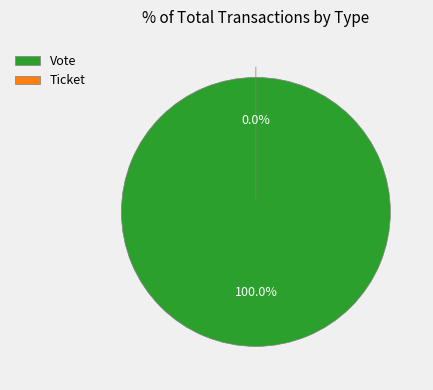

Which category has the biggest portion of the pie?

Vote